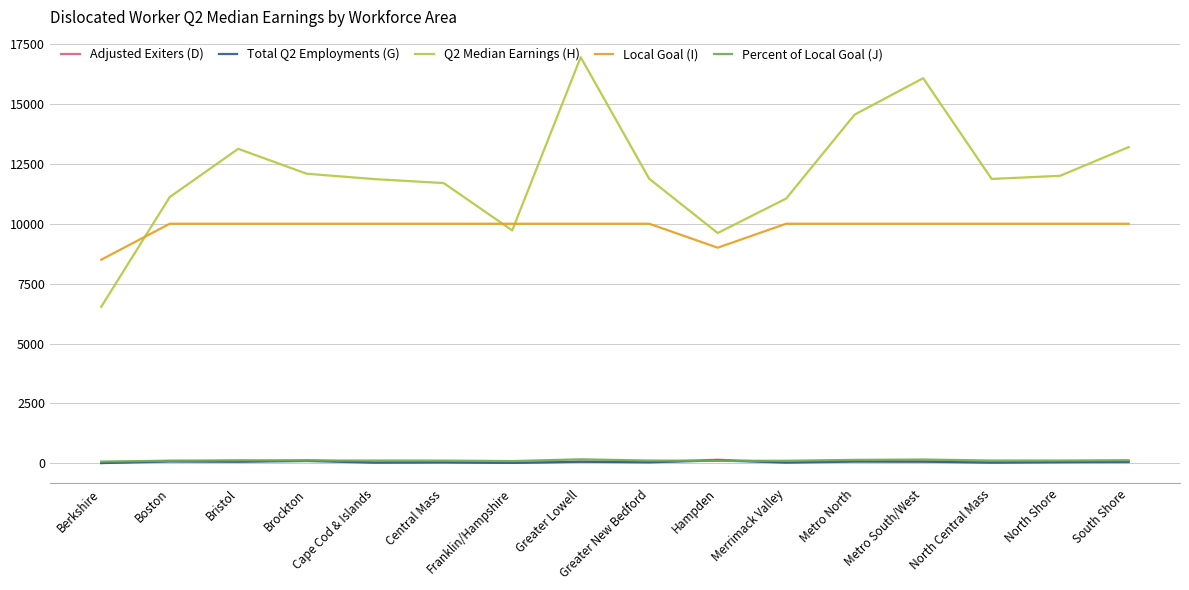

True or false: Local Goal (I) and Percent of Local Goal (J) intersect in this chart.

False